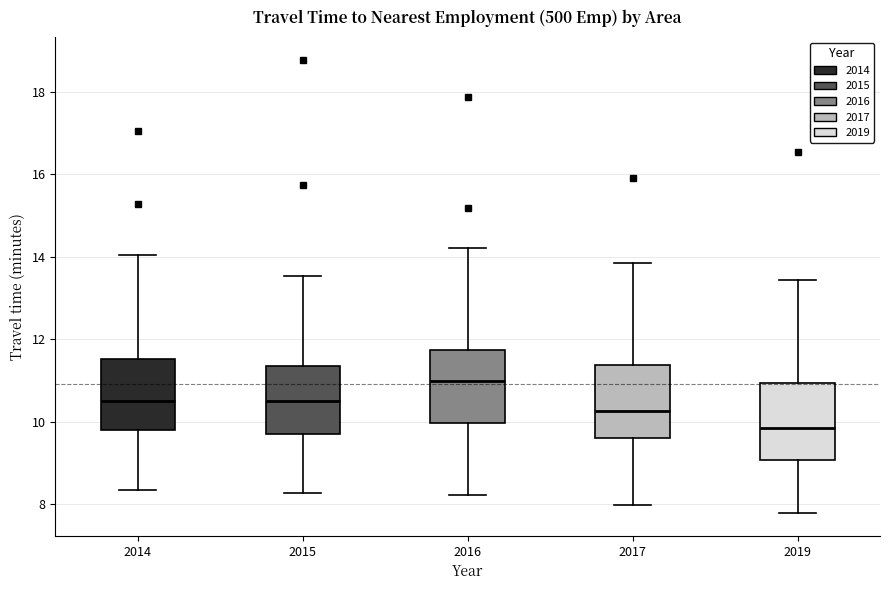

Reading left to right, transcribe this box plot: for each box, give where its median line is, the range the box spans, and where its two whiskers end, as read against the y-axis. The values are not printed on the chart, so give them approximately, as read against the axis.

2014: median 10.6, box 9.8 to 11.6, whiskers 8.4 to 14.0
2015: median 10.6, box 9.8 to 11.4, whiskers 8.2 to 13.6
2016: median 11.0, box 10.0 to 11.8, whiskers 8.2 to 14.2
2017: median 10.2, box 9.6 to 11.4, whiskers 8.0 to 13.8
2019: median 9.8, box 9.0 to 11.0, whiskers 7.8 to 13.4